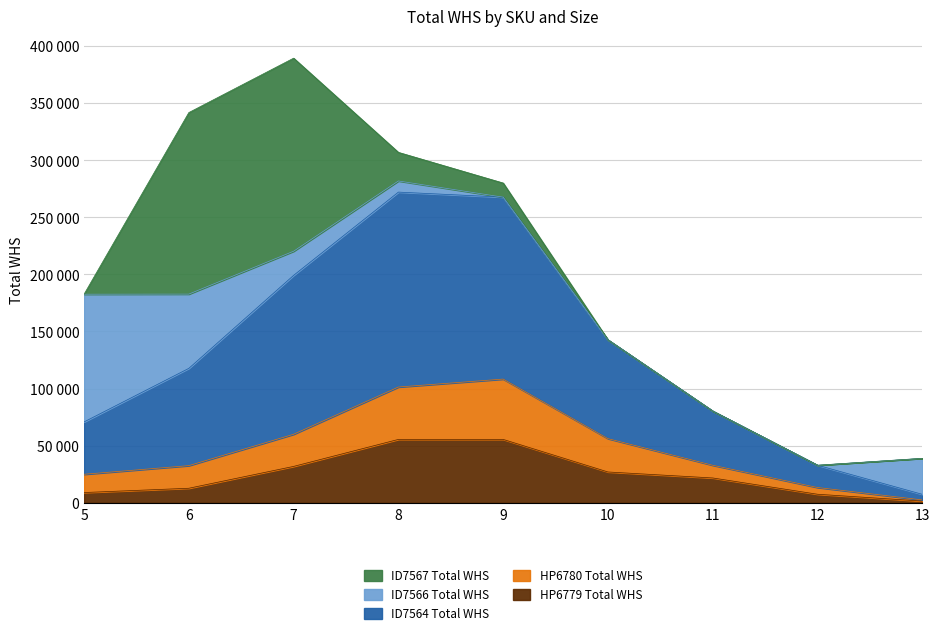

True or false: HP6780 Total WHS and ID7564 Total WHS intersect in this chart.

False